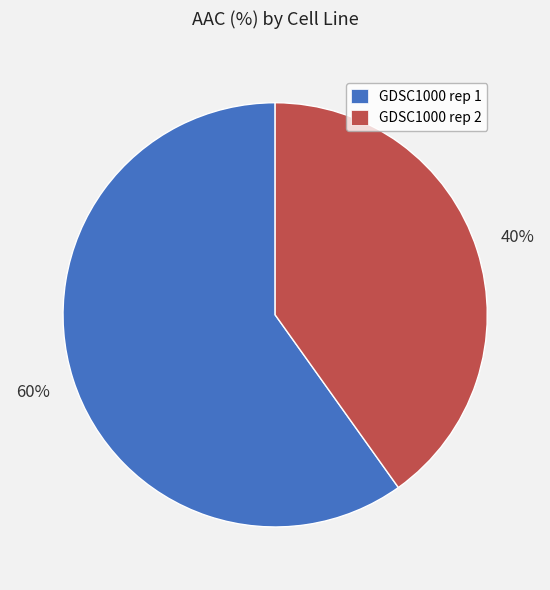

Which category accounts for the majority?

GDSC1000 rep 1